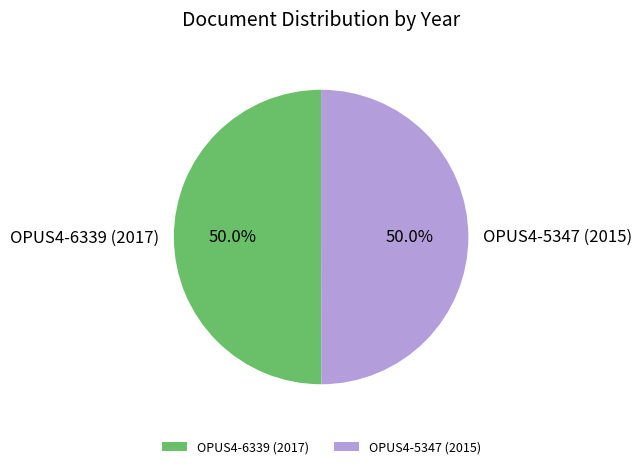

How much of the chart is everything except OPUS4-5347 (2015)?

50.0%